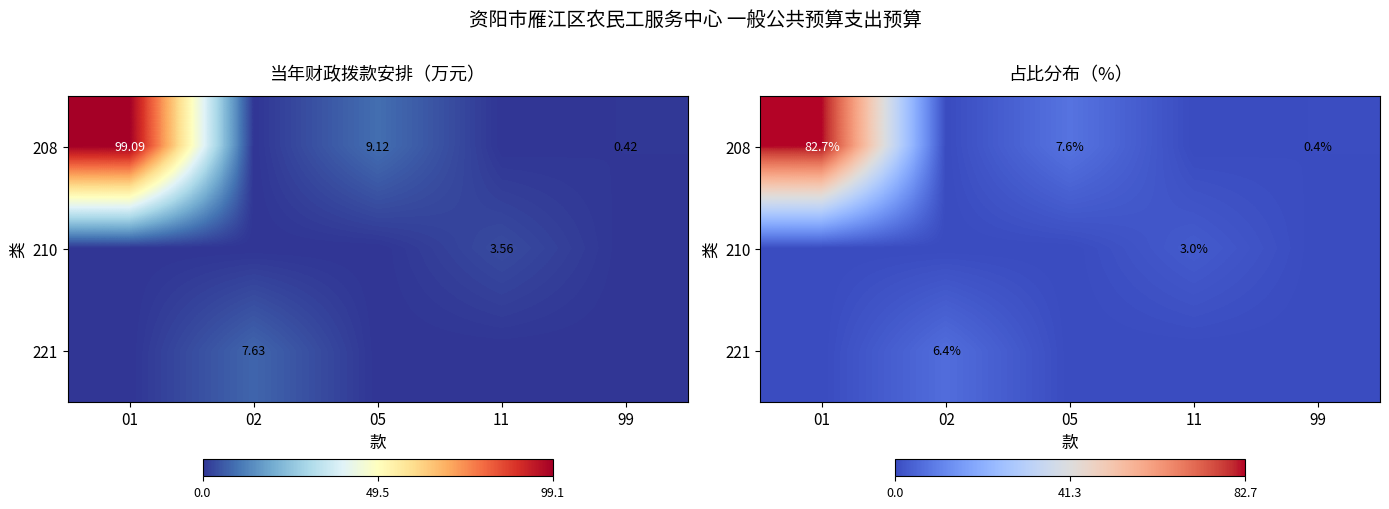

Count the 210 values in the range 0 to 1.

4